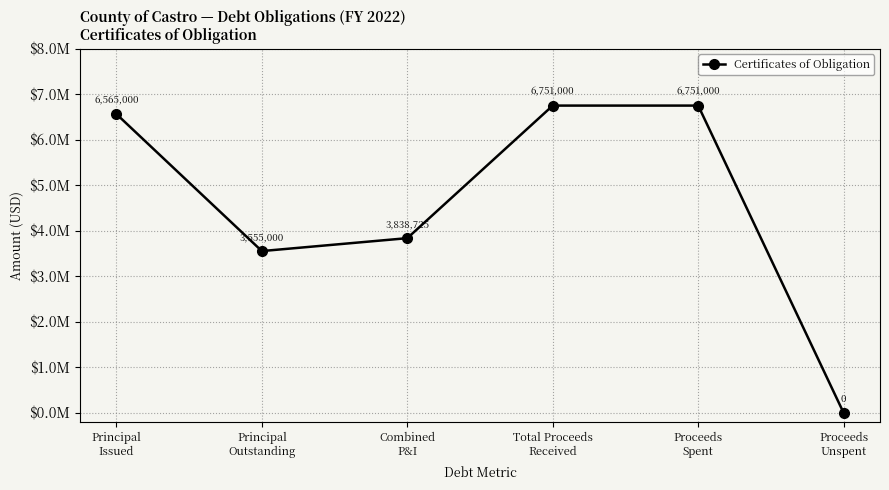

What is the maximum value shown in the chart?

6751000